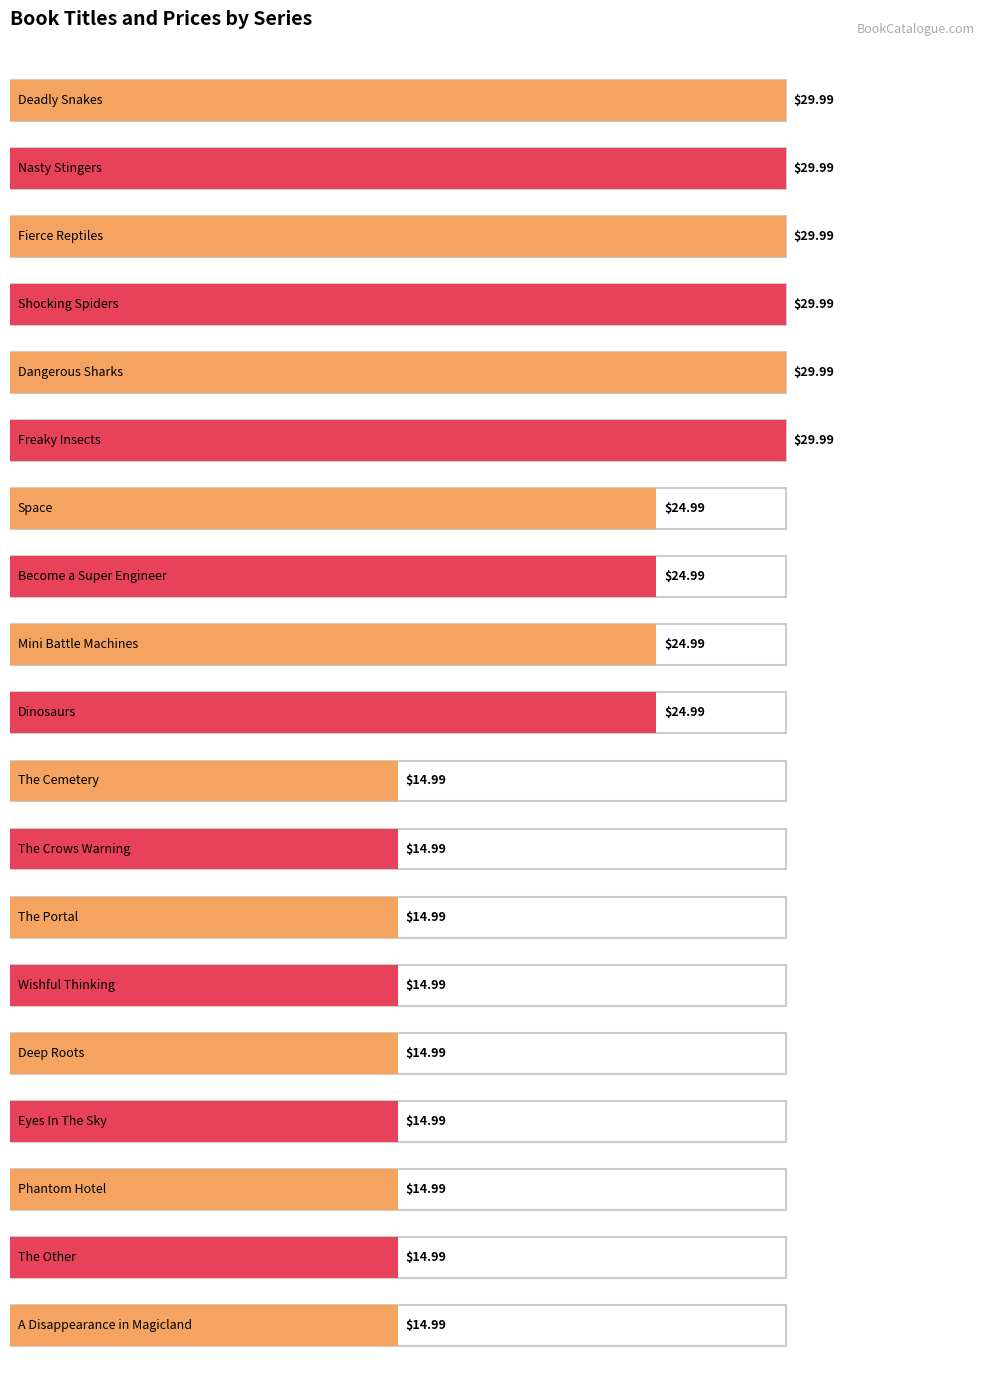

Reading right to left, list all the values displayed in this chart.

Price: 15.0	15.0	15.0	15.0	15.0	15.0	15.0	15.0	15.0	25.0	25.0	25.0	25.0	30.0	30.0	30.0	30.0	30.0	30.0
Max Price: 15.0	15.0	15.0	15.0	15.0	15.0	15.0	15.0	15.0	25.0	25.0	25.0	25.0	30.0	30.0	30.0	30.0	30.0	30.0